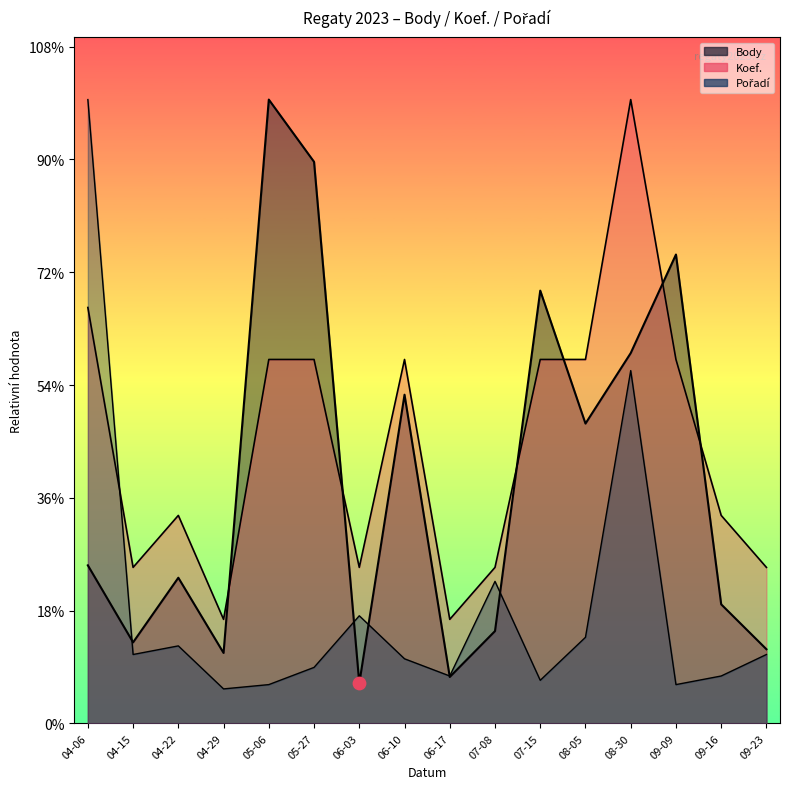

Which series has the largest total across all categories?

Koef.